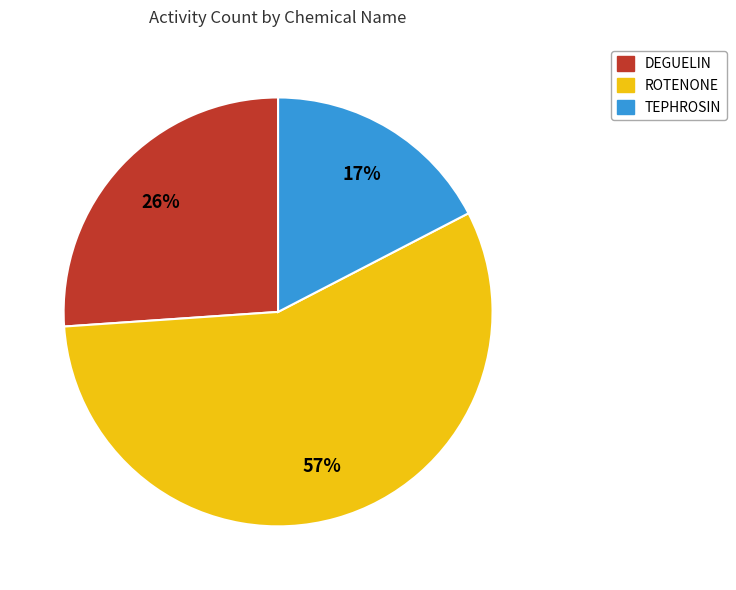

To the nearest percent, what is the average slice percentage?

33%